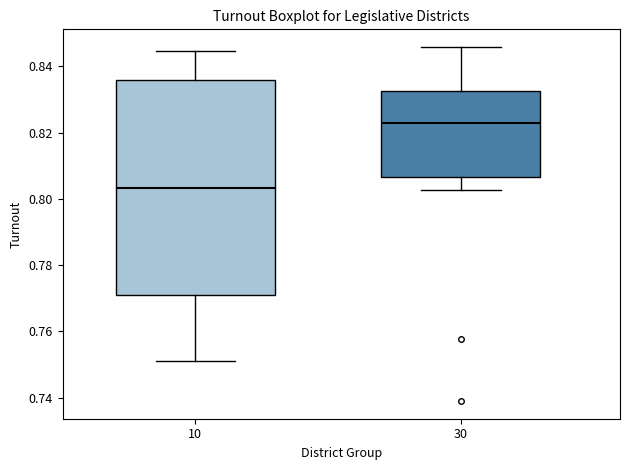

Comparing the boxes themselves (not the whiskers), which one is the tallest?

10